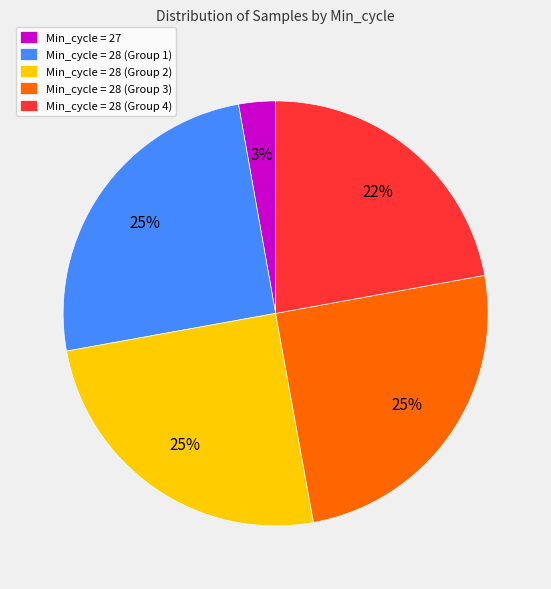

Is the sum of Min_cycle = 28 (Group 1) and Min_cycle = 27 greater than half?

No